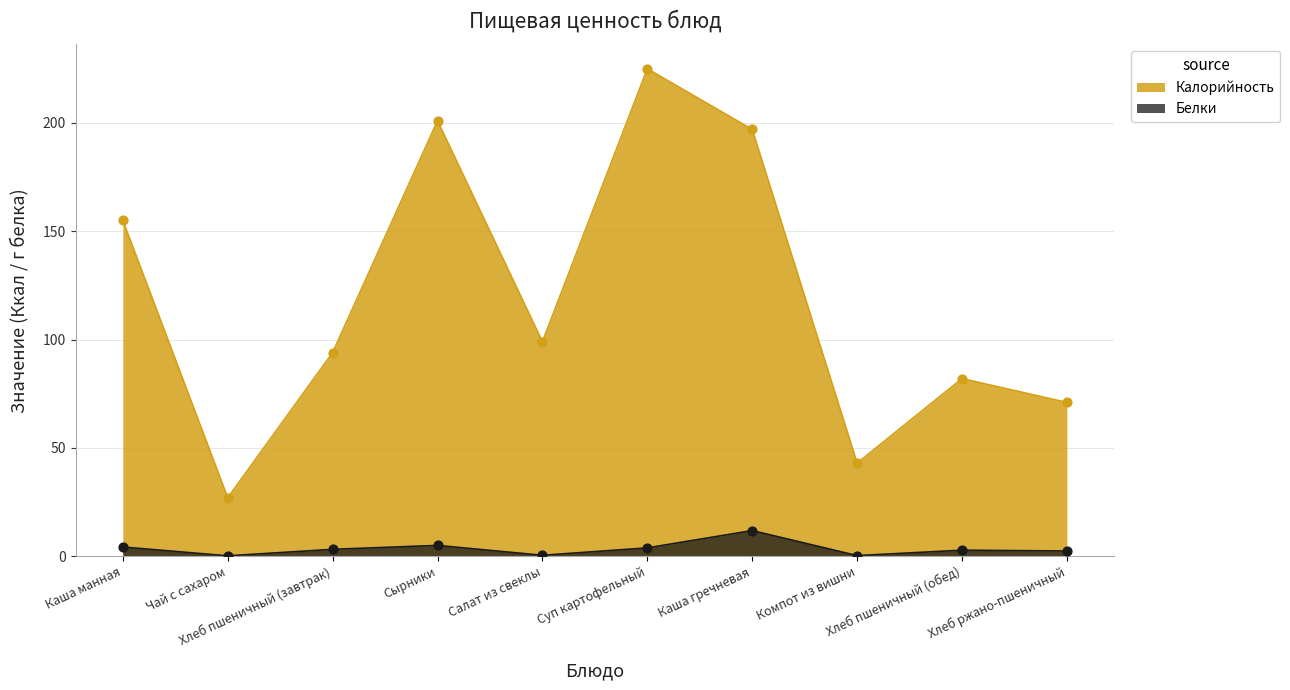

Which series has the largest total across all categories?

Калорийность